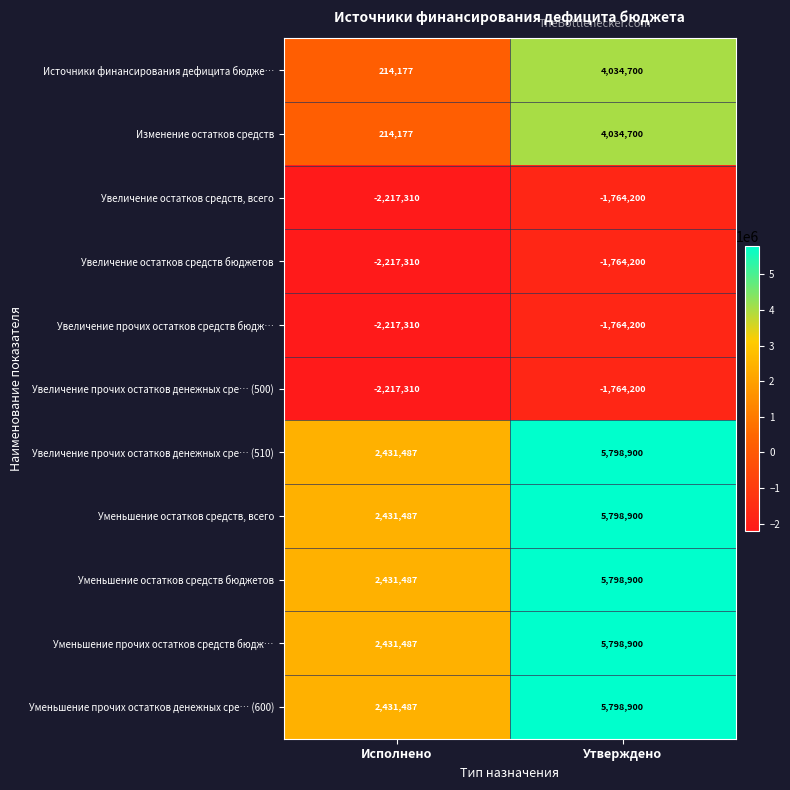

What is the spread (max minus min) of values at Исполнено?

4648797